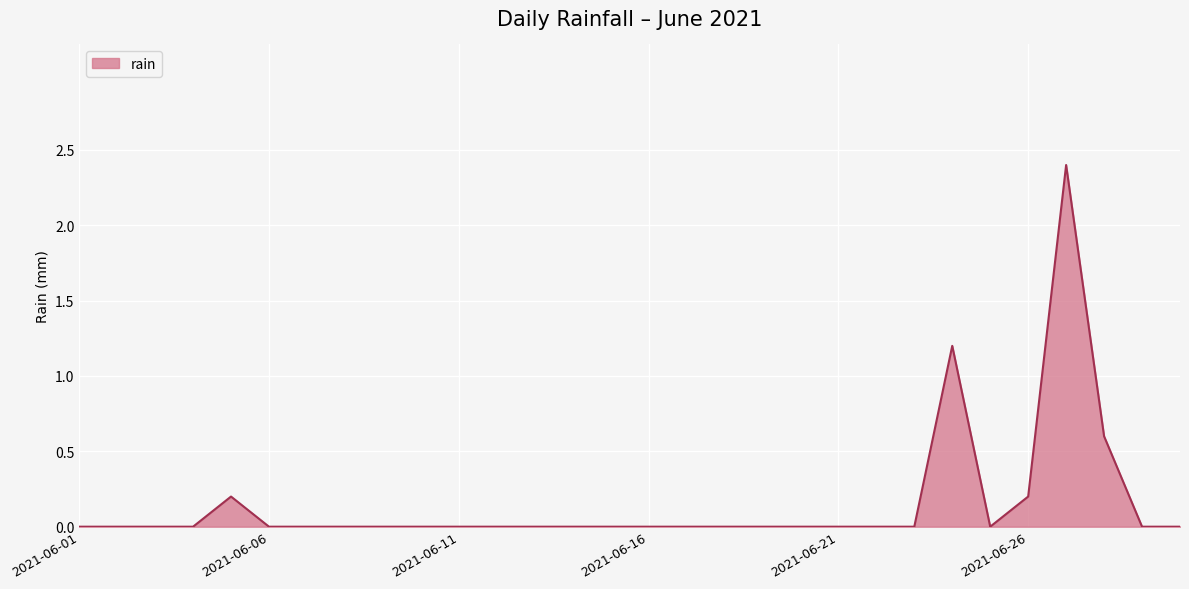

What is the sum of all values?

4.6